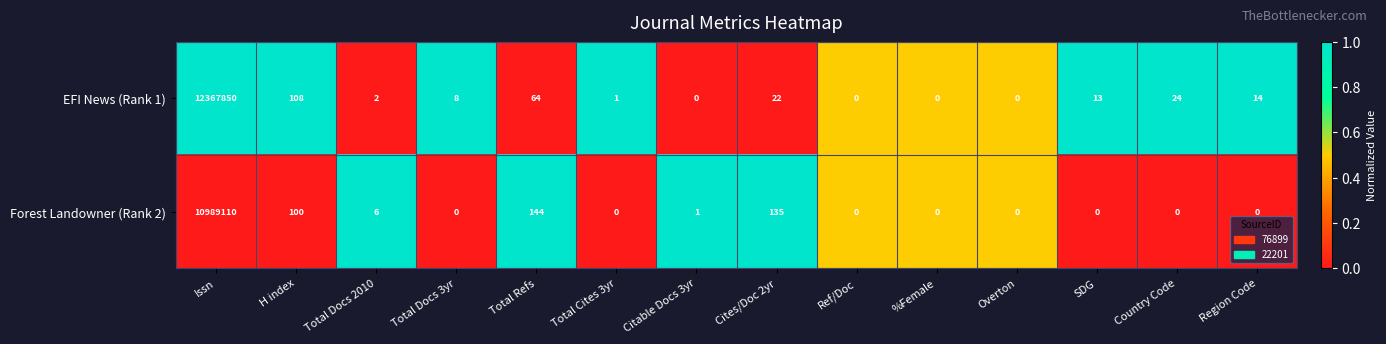

Reading left to right, list all the values displayed in this chart.

EFI News (Rank 1): Issn=12367850	H index=108	Total Docs 2010=2	Total Docs 3yr=8	Total Refs=64	Total Cites 3yr=1	Citable Docs 3yr=0	Cites/Doc 2yr=22	Ref/Doc=0	%Female=0	Overton=0	SDG=13	Country Code=24	Region Code=14
Forest Landowner (Rank 2): Issn=10989110	H index=100	Total Docs 2010=6	Total Docs 3yr=0	Total Refs=144	Total Cites 3yr=0	Citable Docs 3yr=1	Cites/Doc 2yr=135	Ref/Doc=0	%Female=0	Overton=0	SDG=0	Country Code=0	Region Code=0